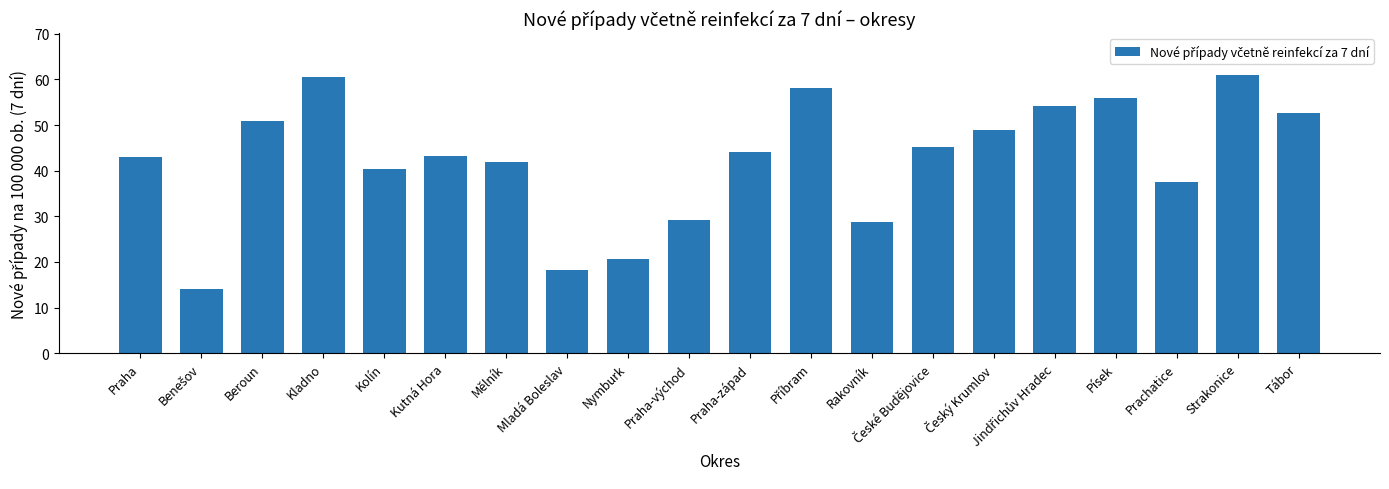

What is the change in value from Praha-východ to Rakovník?

-0.4